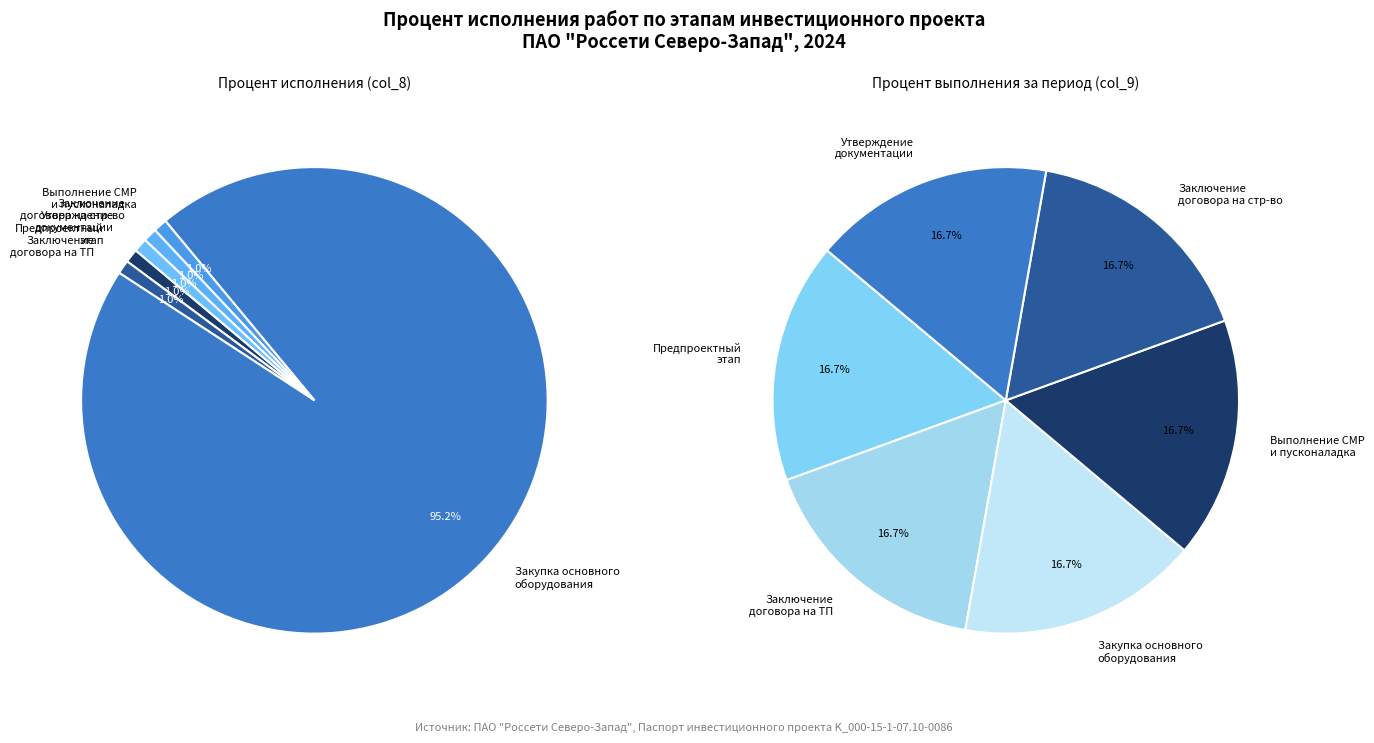

How many slices are in this pie chart?

6